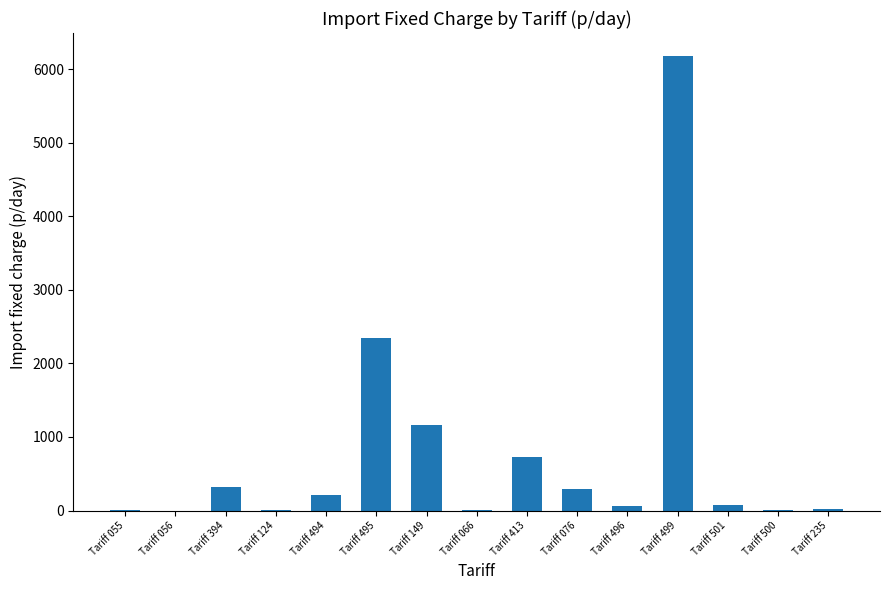

The chart shows a value of 319.2 at Tariff 394. True or false?

True